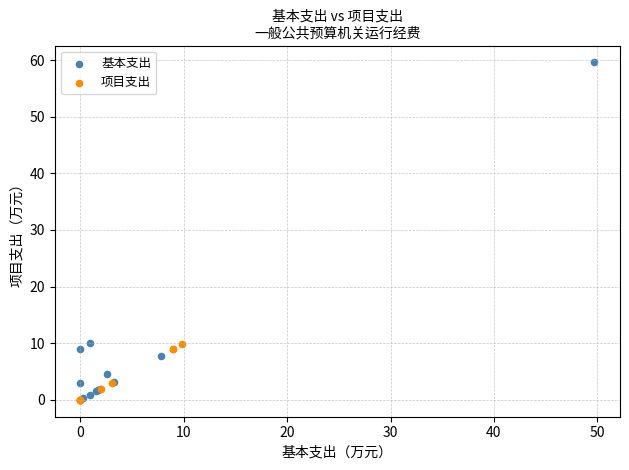

Which series reaches the maximum Y coordinate?

基本支出